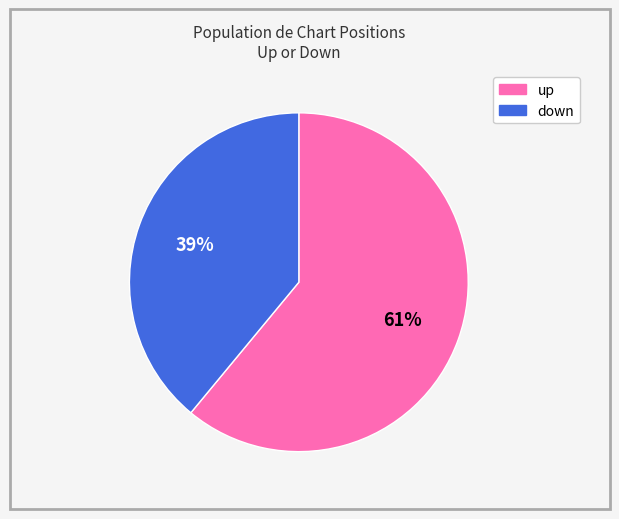

To the nearest percent, what is the combined percentage of up and down?

100%